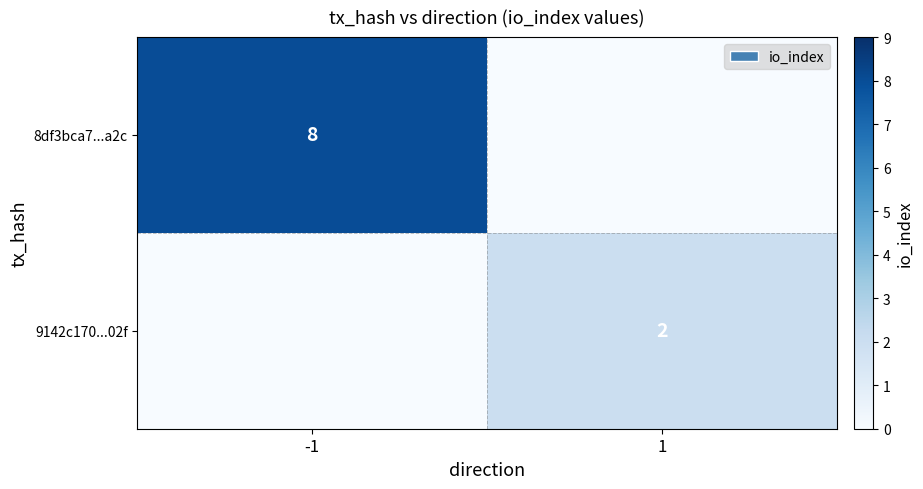

Is the value of 8df3bca7...a2c at -1 greater than the value of 9142c170...02f at 1?

Yes